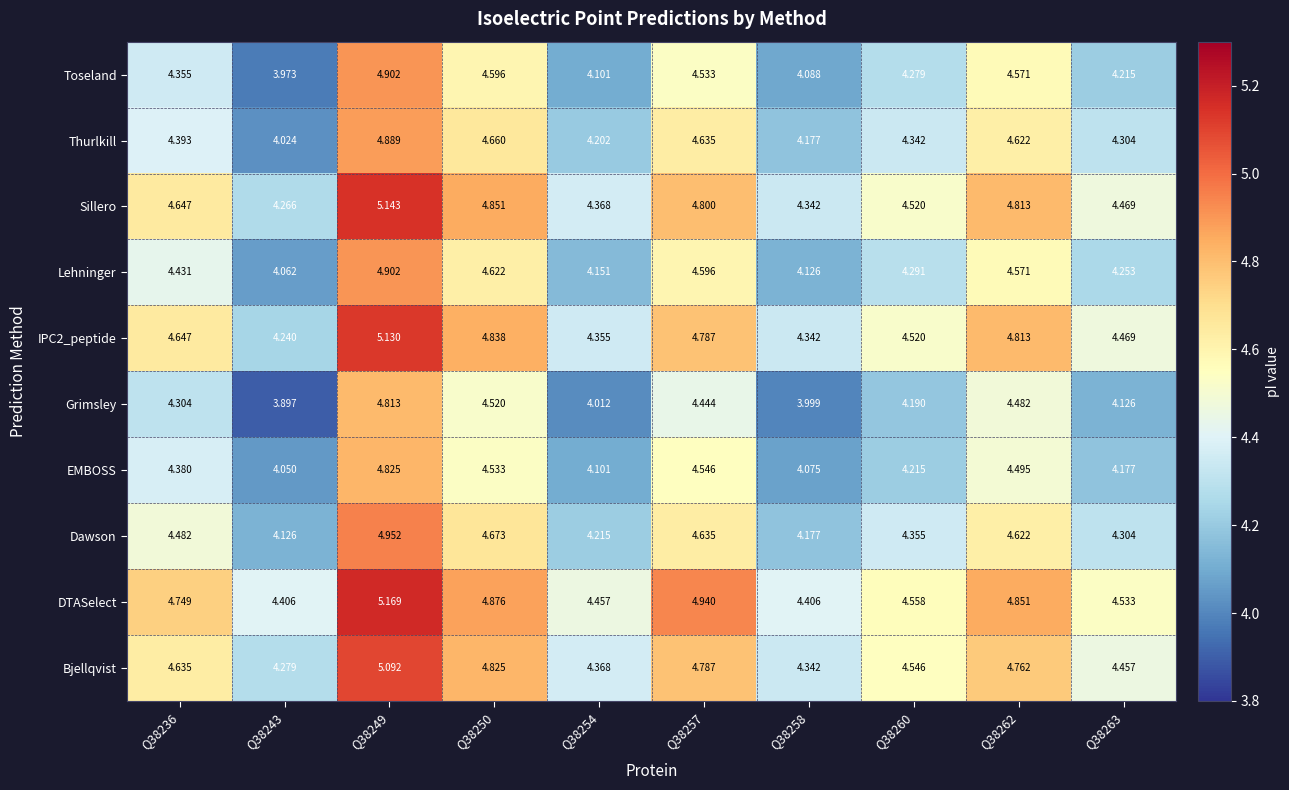

Which series changed the most between Q38249 and Q38250?

Toseland